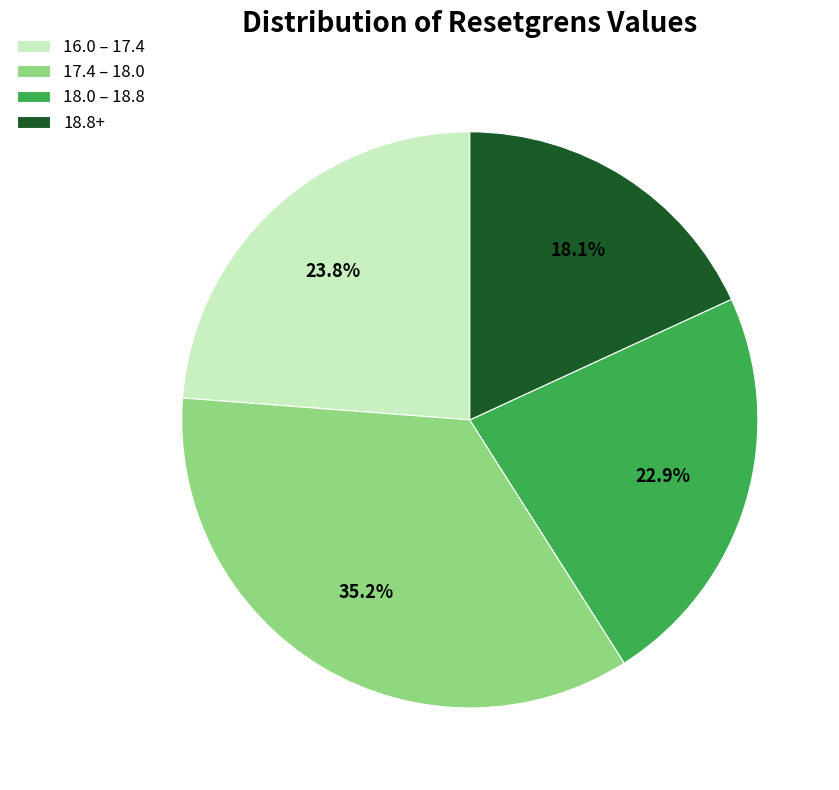

Does any single category account for the majority?

No